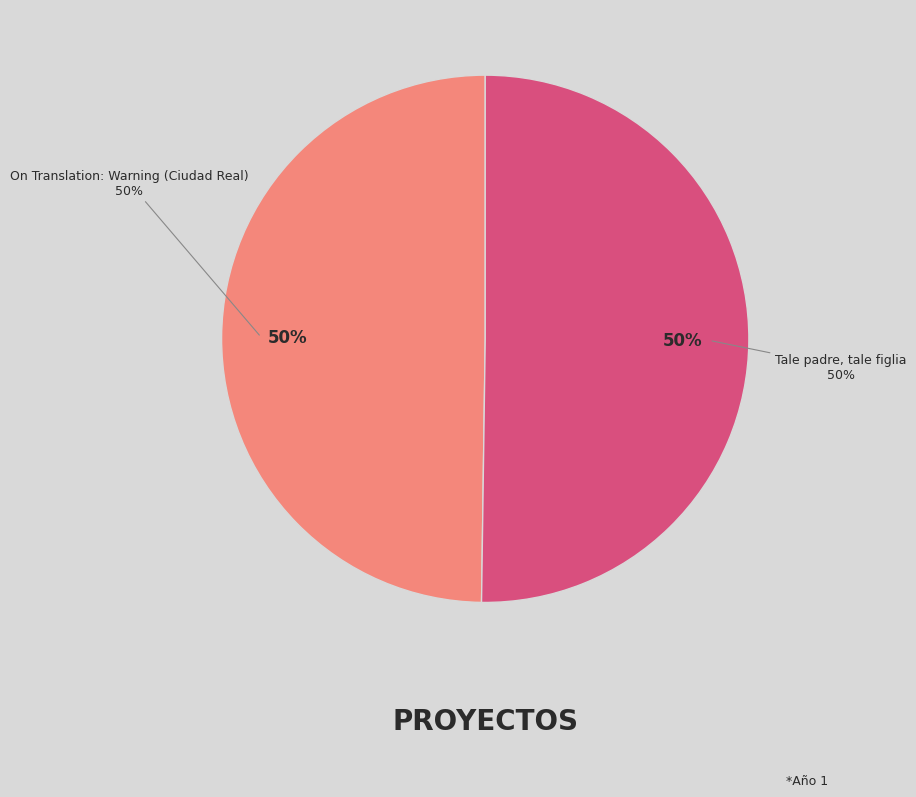

True or false: On Translation: Warning (Ciudad Real) accounts for 50% of the total.

True